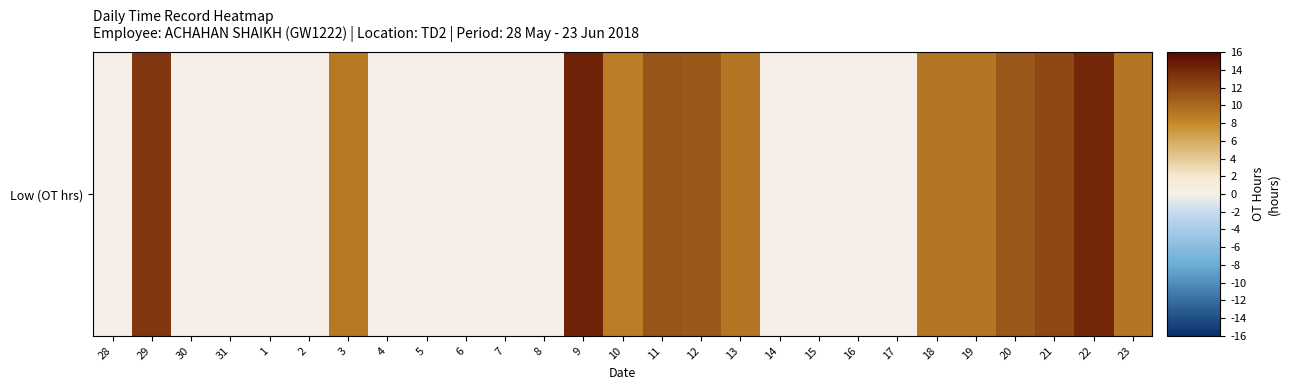

Reading right to left, transcribe all the data shown in this chart.

23=9.1	22=14.1	21=12.1	20=11.1	19=9.2	18=9.1	17=0.0	16=0.0	15=0.0	14=0.0	13=9.2	12=11.0	11=11.3	10=8.8	9=14.5	8=0.0	7=0.0	6=0.0	5=0.0	4=0.0	3=9.1	2=0.0	1=0.0	31=0.0	30=0.0	29=13.2	28=0.0